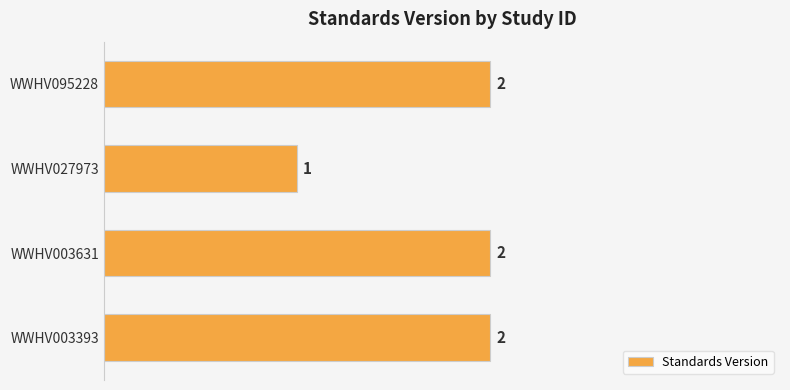

At which label is the value closest to 1?

WWHV027973